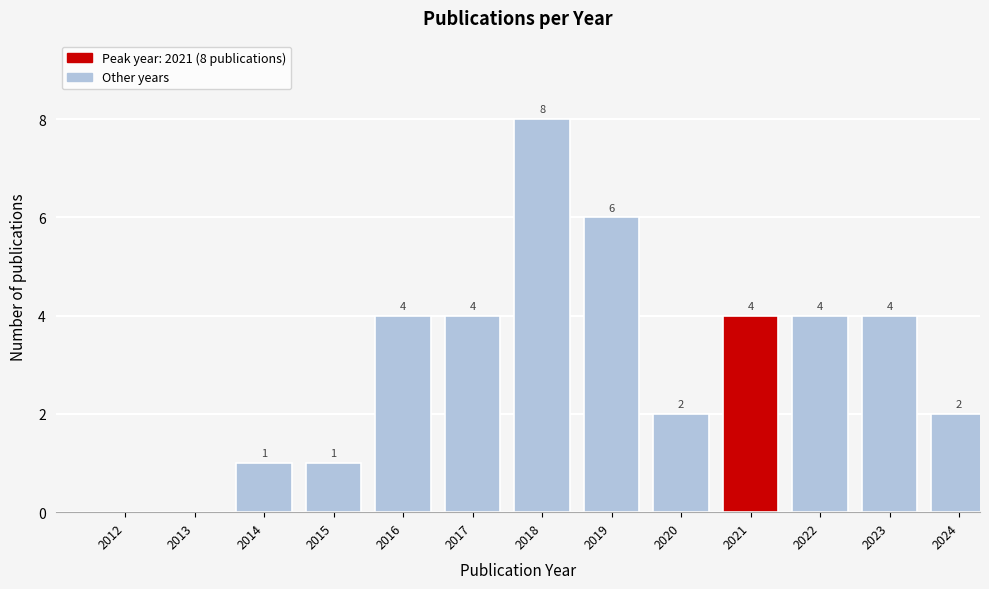

Reading right to left, list all the values displayed in this chart.

2024=2	2023=4	2022=4	2021=4	2020=2	2019=6	2018=8	2017=4	2016=4	2015=1	2014=1	2013=0	2012=0